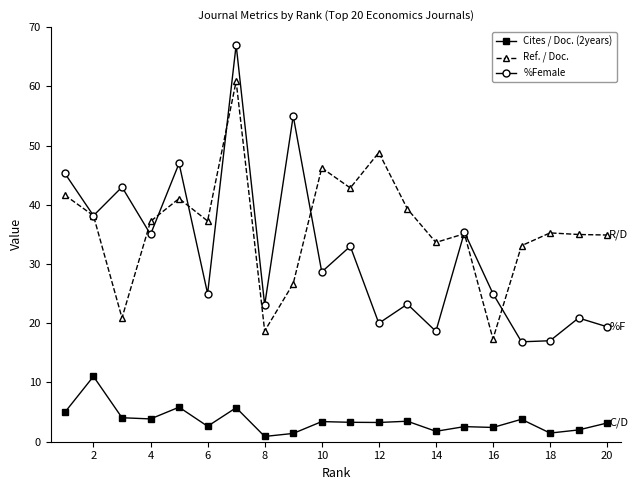

What is the value of the %Female point at the 13th from the left?

23.2